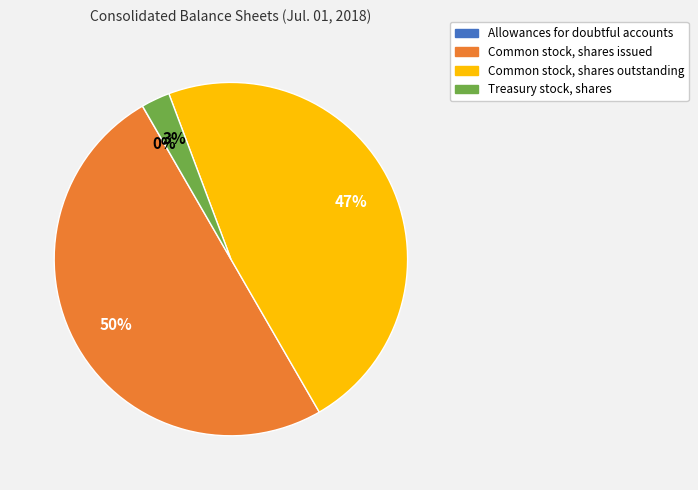

Is it true that Treasury stock, shares is 12% of the pie?

False